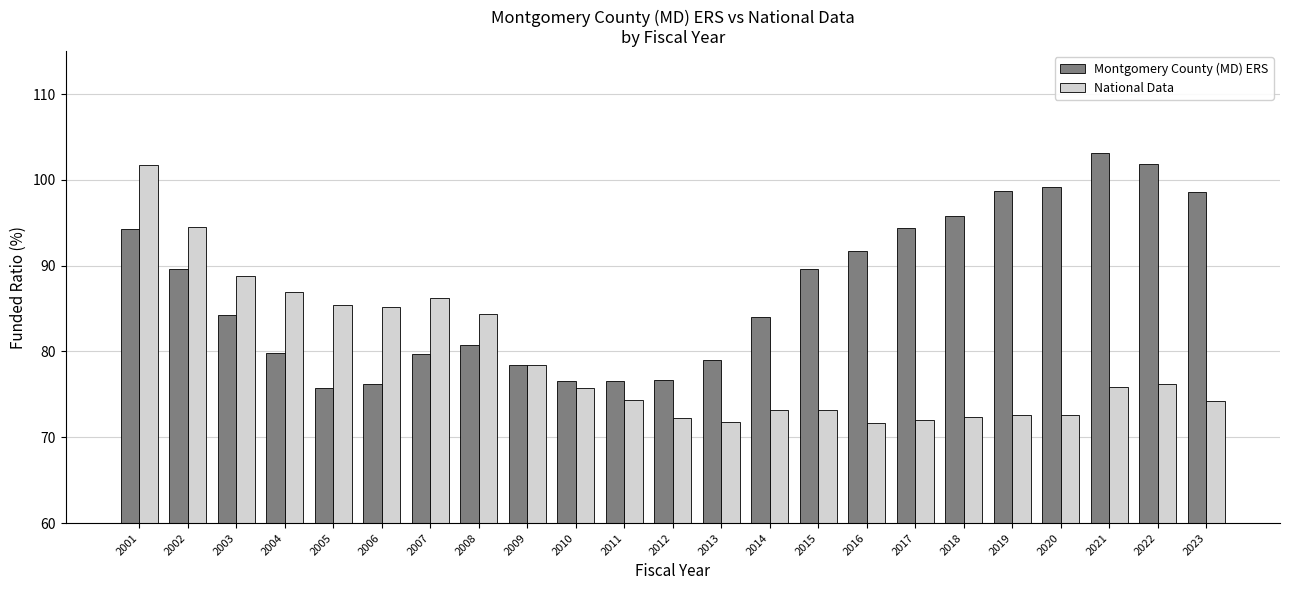

Which category has the highest value in the National Data series?

2001